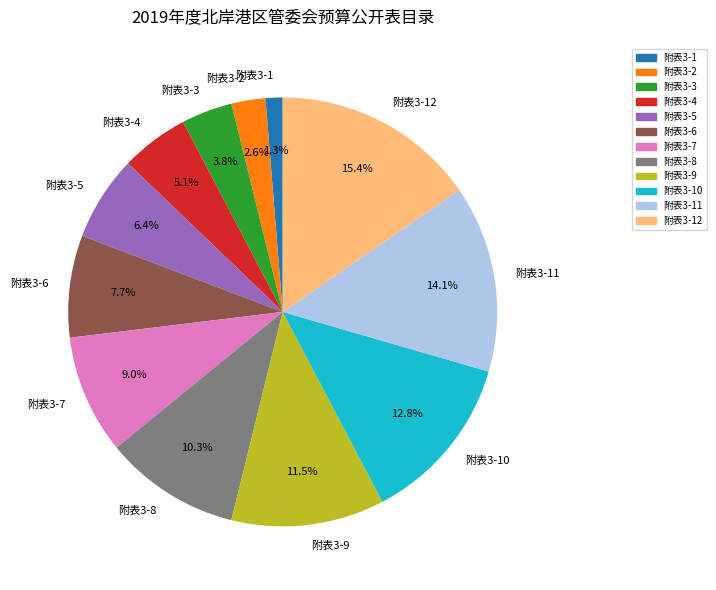

Count the number of slices in the pie.

12